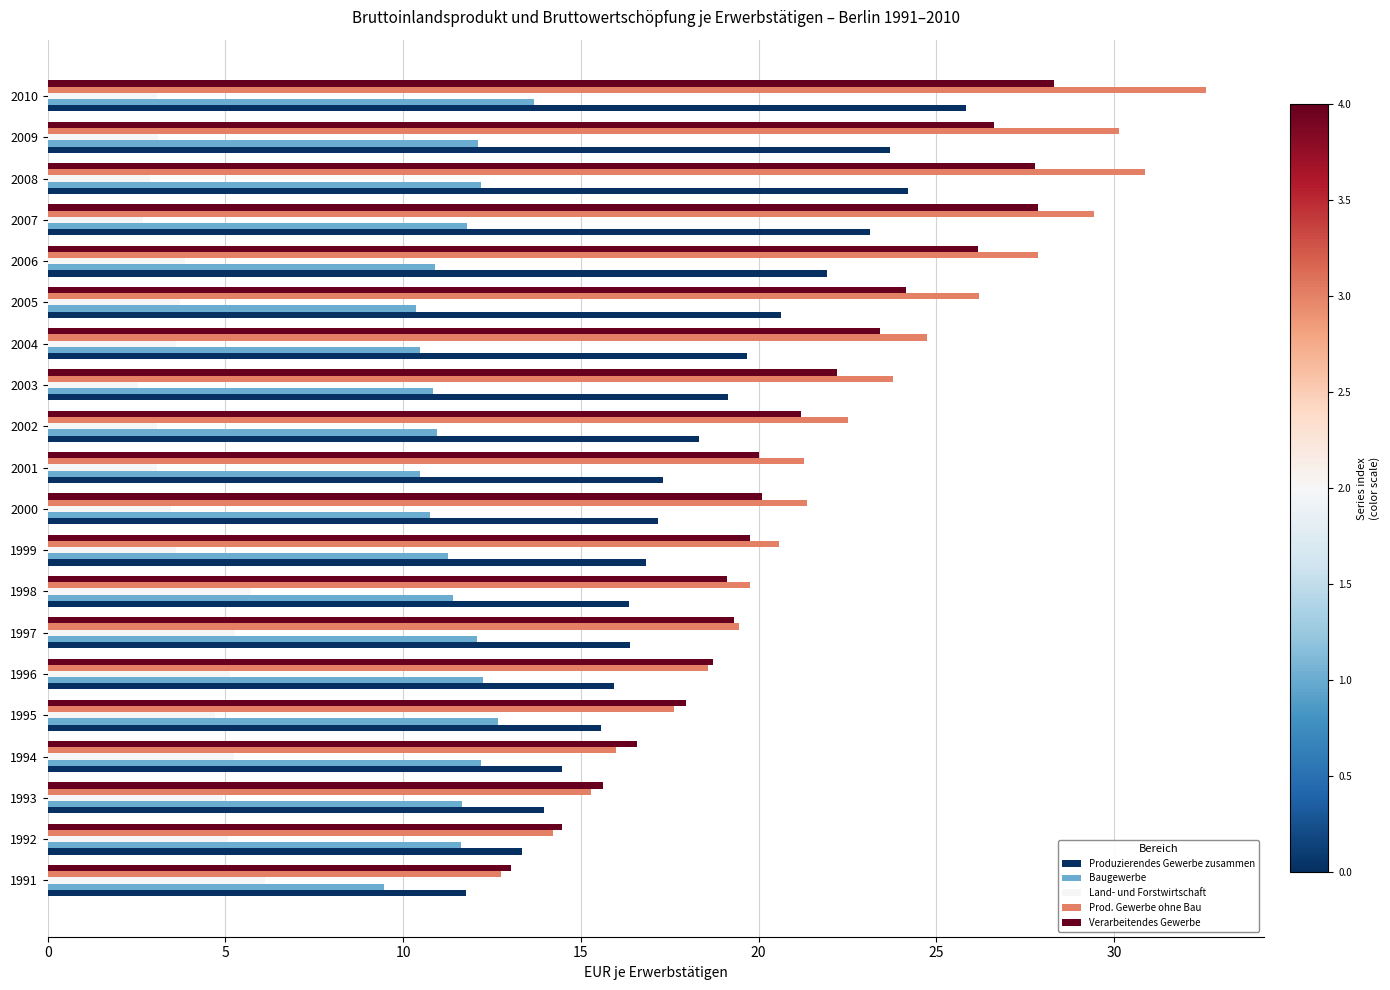

What is the difference between the maximum and second lowest values in the Prod. Gewerbe ohne Bau series?

18.4